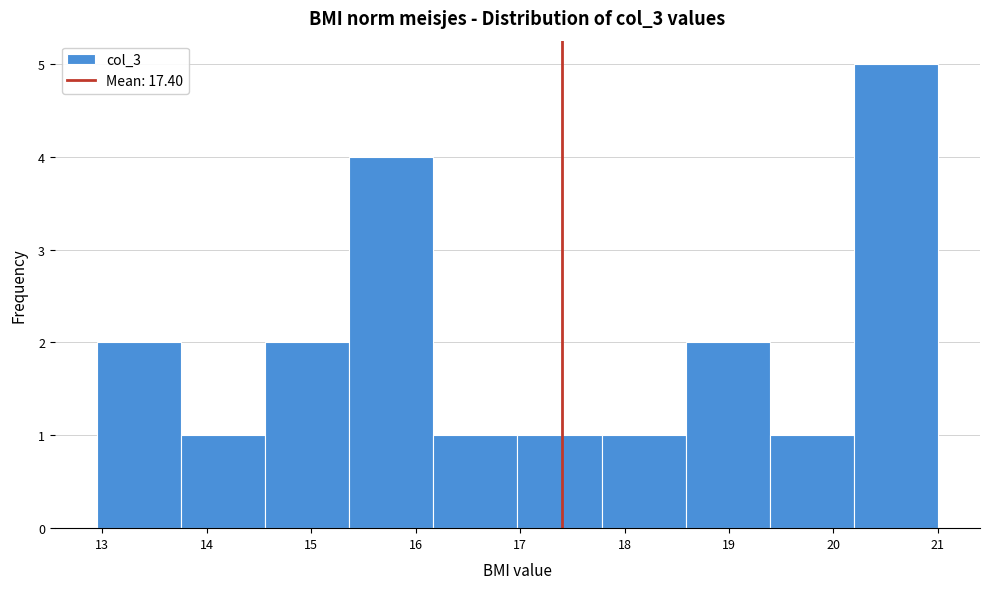

Reading left to right, transcribe this chart: for each bar, give the range it covers on the x-axis and its height. Neither the bar edges nor the heights are printed on the chart, so give them approximately, as read against the axes.

13.0 to 13.8: 2
13.8 to 14.6: 1
14.6 to 15.4: 2
15.4 to 16.2: 4
16.2 to 17.0: 1
17.0 to 17.8: 1
17.8 to 18.6: 1
18.6 to 19.4: 2
19.4 to 20.2: 1
20.2 to 21.0: 5